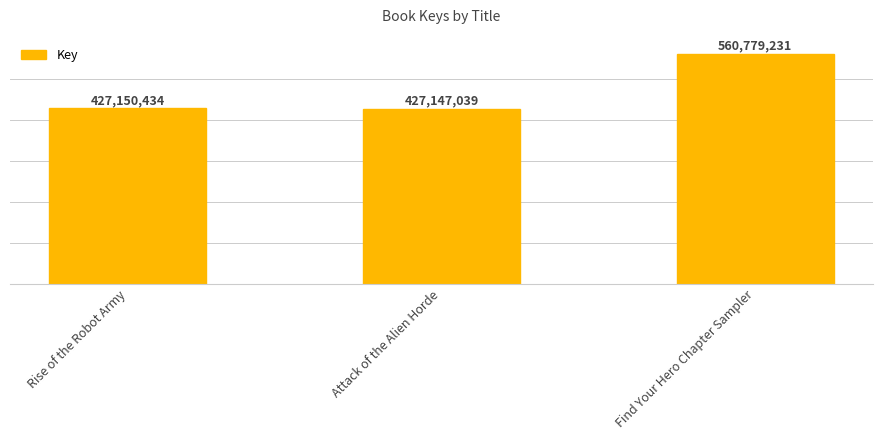

Are the bars grouped side by side (vs. stacked)?

No